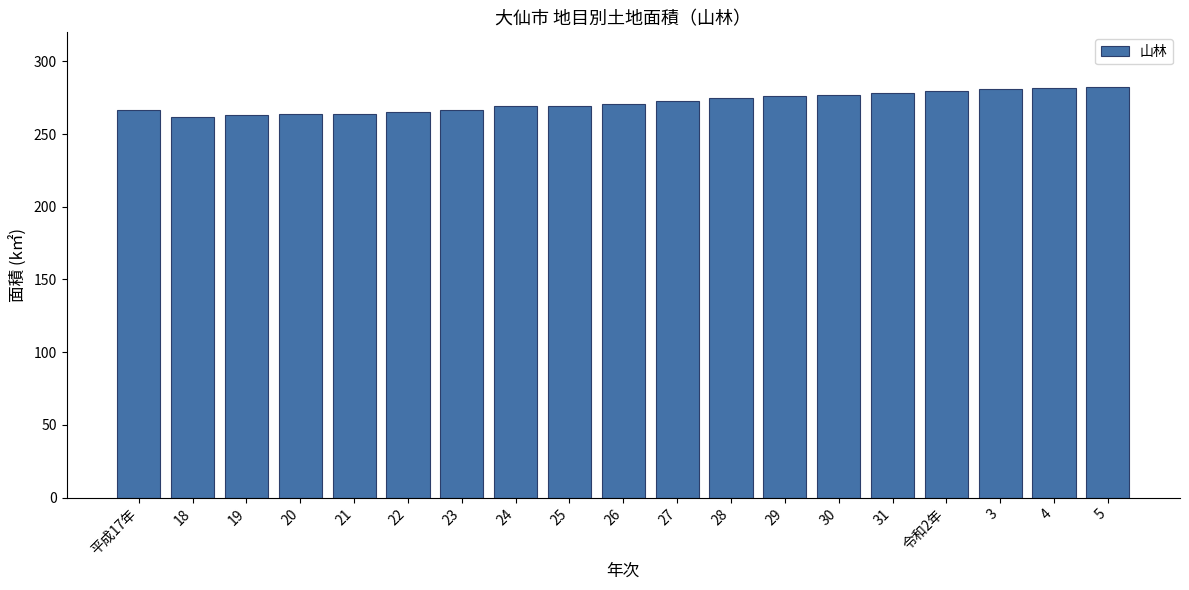

What position from the right is 18?

18